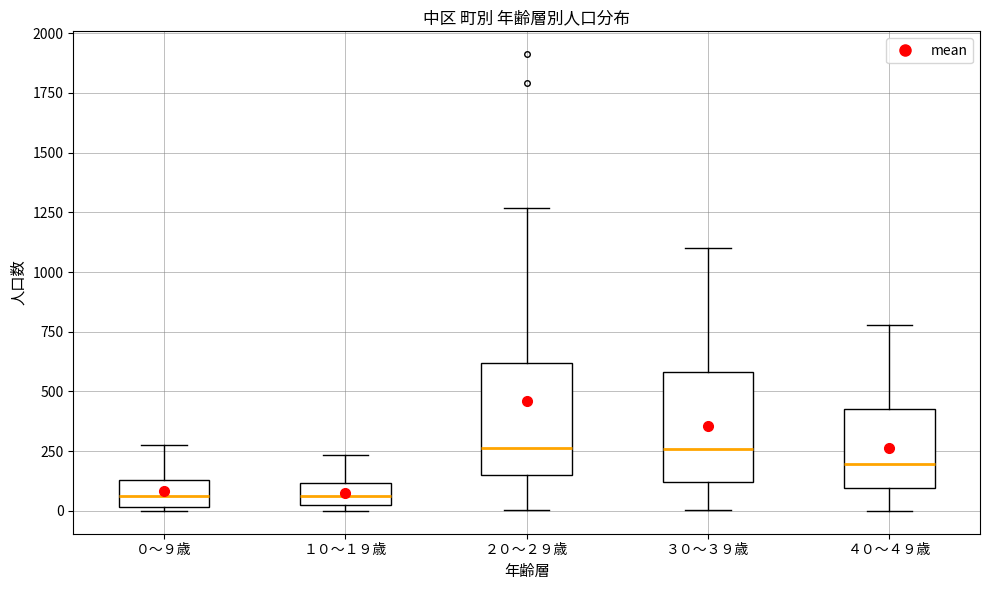

Reading left to right, read every box against the y-axis: the position of its median line, the range the box covers, and the ends of its whiskers. The values are not printed on the chart, so give them approximately, as read against the axis.

０～９歳: median 50, box 0 to 150, whiskers 0 (just below the box's lower edge) to 300
１０～１９歳: median 50 (inside the box), box 50 to 100, whiskers 0 to 250
２０～２９歳: median 250, box 150 to 600, whiskers 0 to 1250
３０～３９歳: median 250, box 100 to 600, whiskers 0 to 1100
４０～４９歳: median 200, box 100 to 450, whiskers 0 to 800